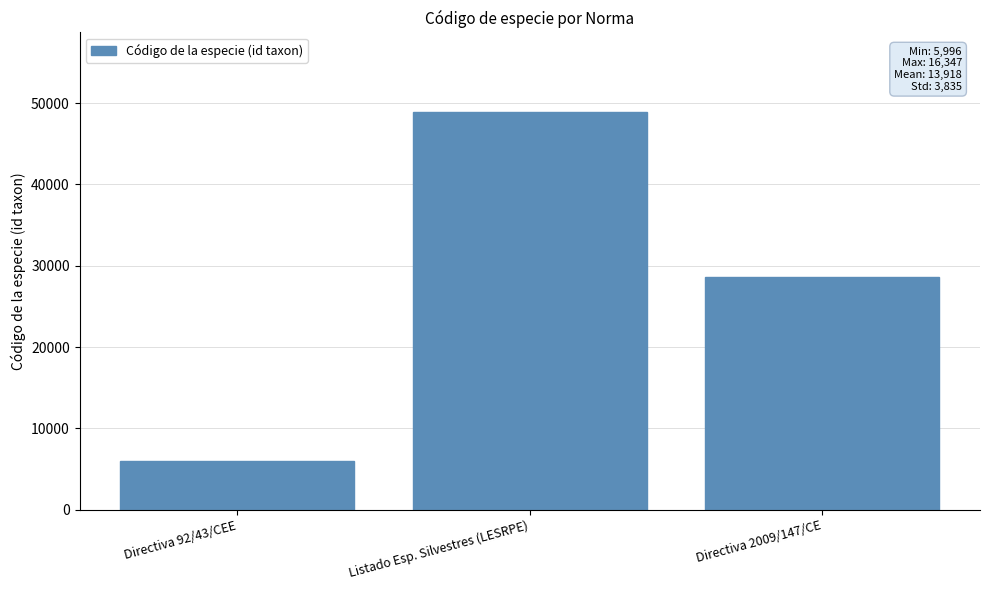

What is the difference between the second highest and minimum values?

22603